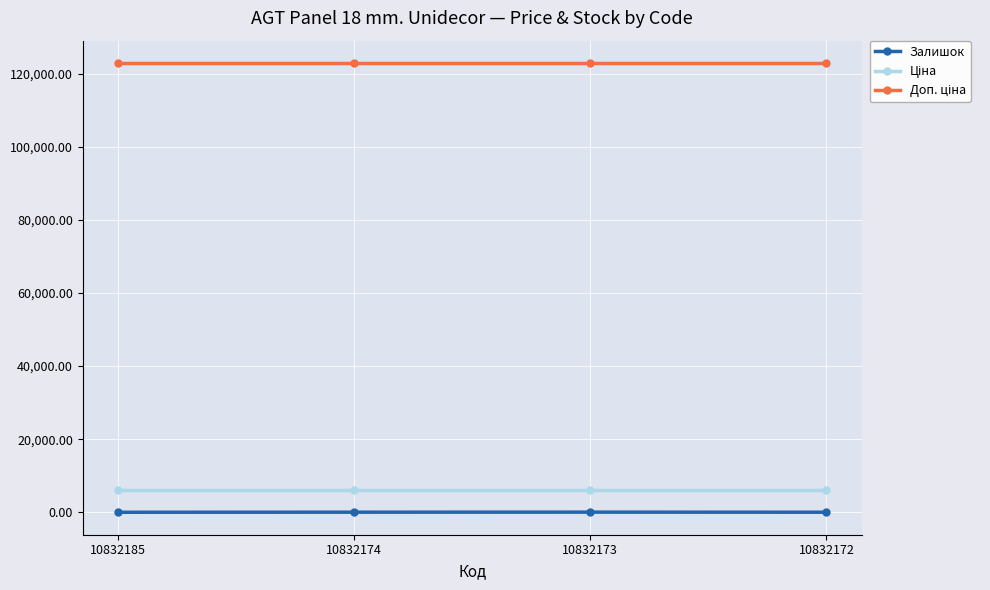

What is the minimum value for Залишок?

14.0